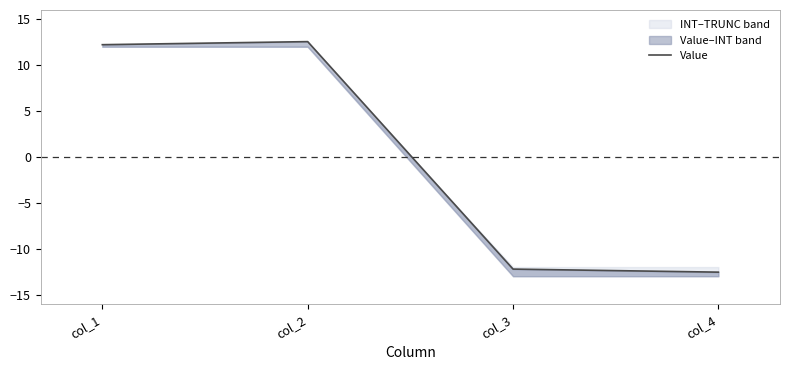

How many lines are shown in the chart?

1